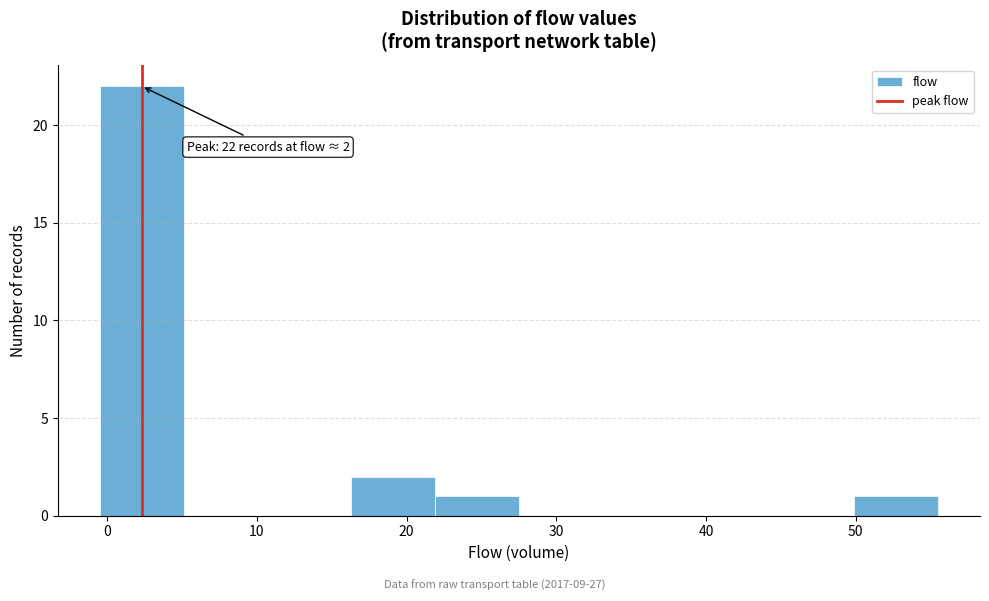

Which range on the x-axis has the tallest bar?

-0.5 to 5.1